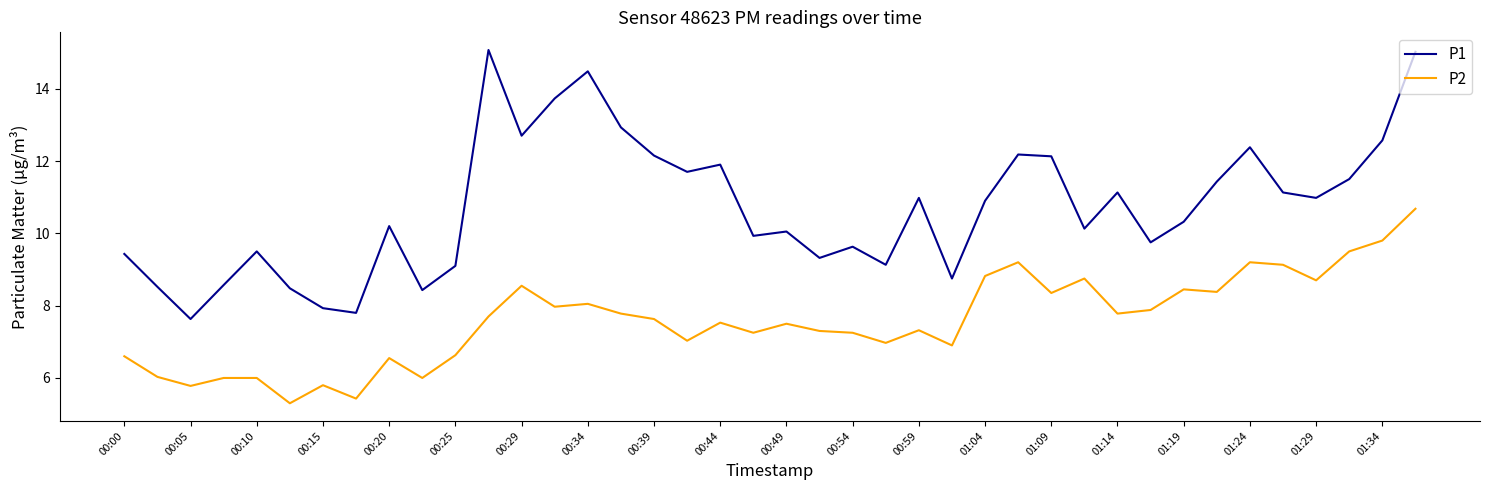

What is the difference between the maximum and minimum values in the P1 series?

7.4